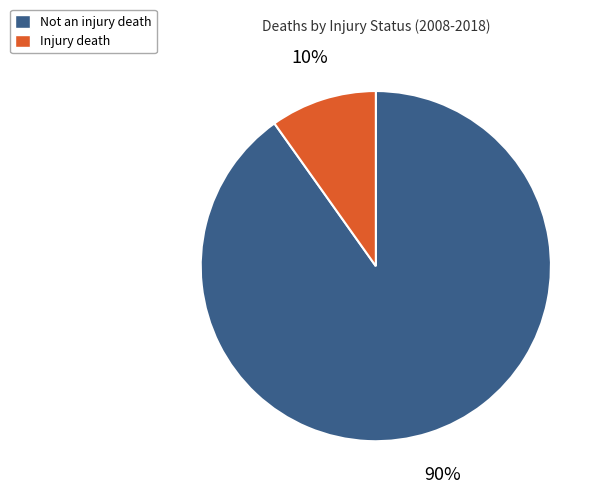

Is the sum of Not an injury death and Injury death greater than half?

Yes